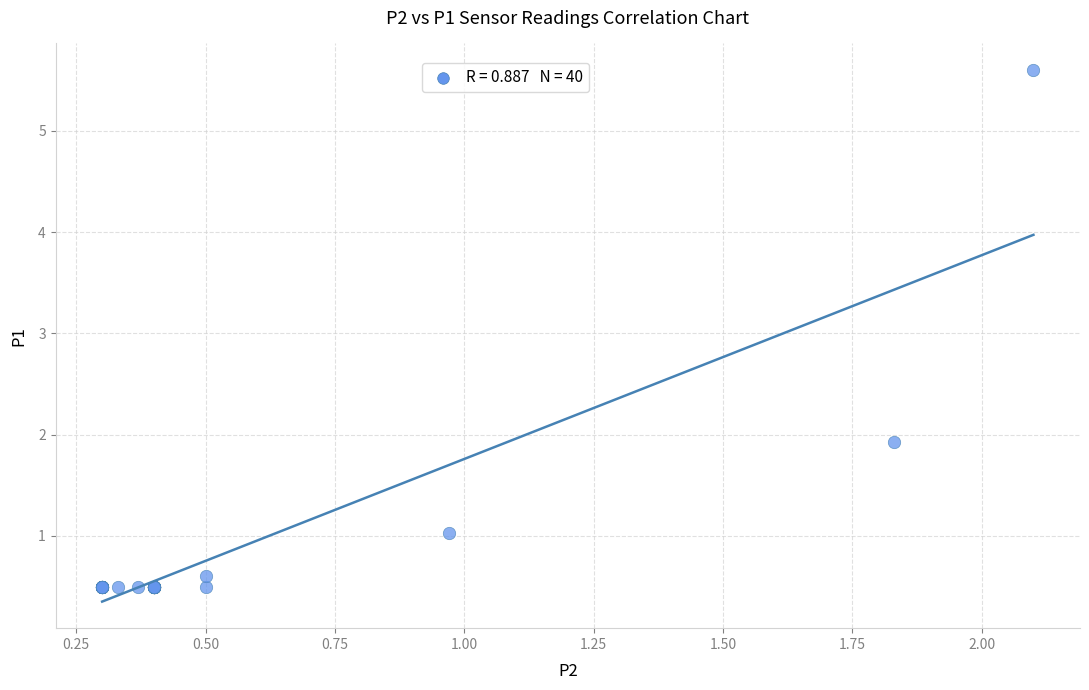

What Y value in the scatter plot is closest to 3?

1.9